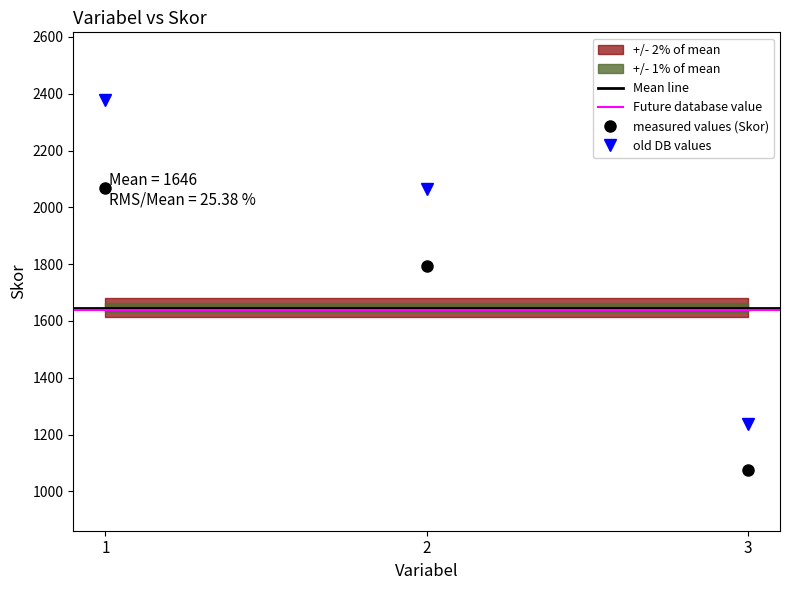

How many data points are less than 1794?

1